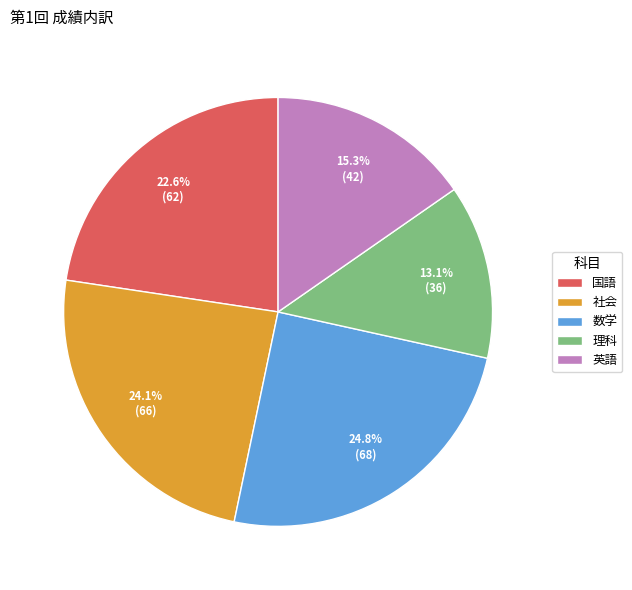

What portion of the pie excludes 国語?

77.4%